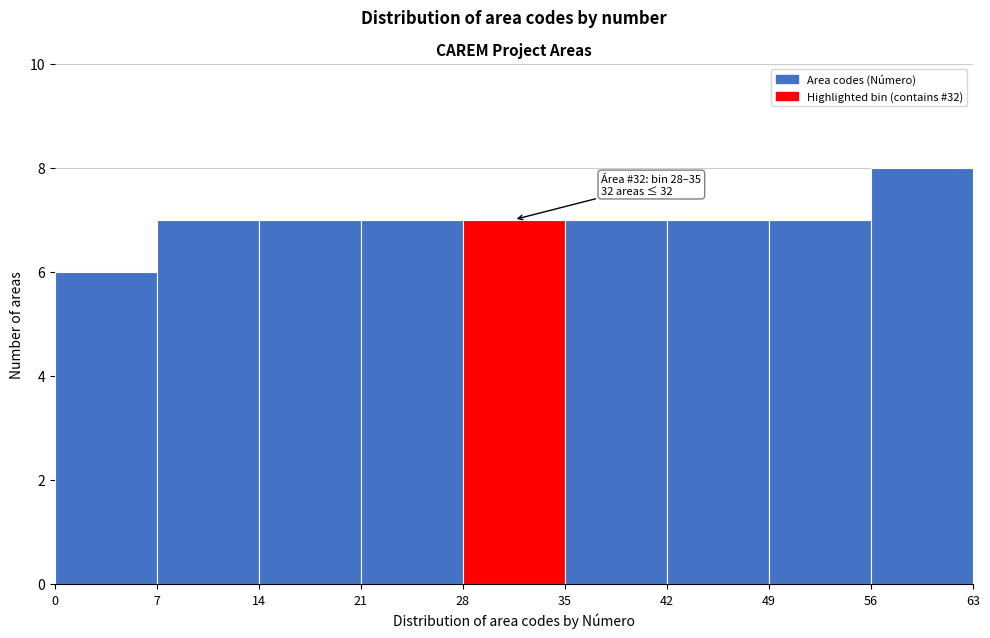

Which range on the x-axis has the tallest bar?

56 to 63